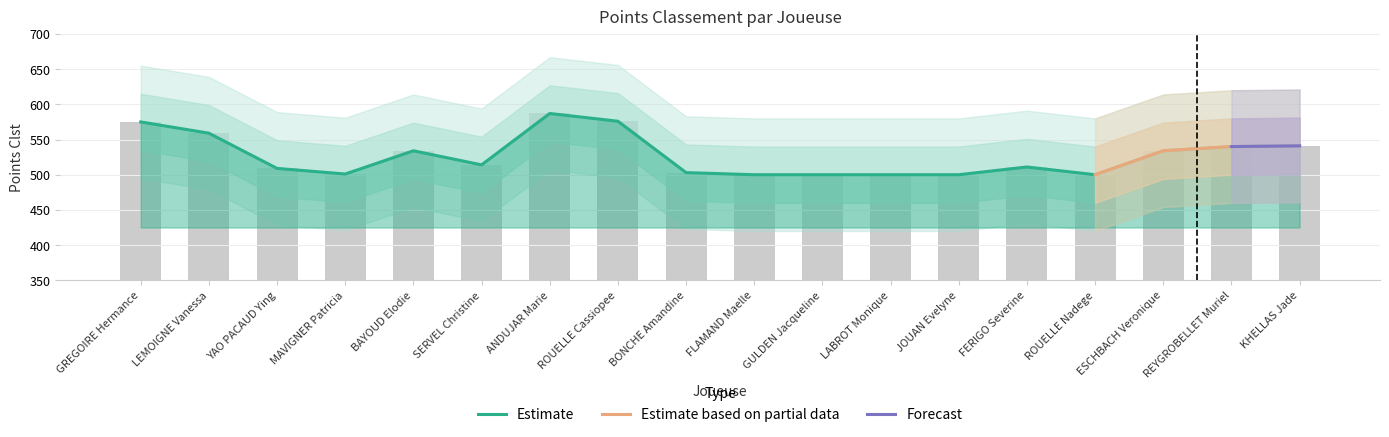

What is the label of the 8th bar from the right?

GULDEN Jacqueline